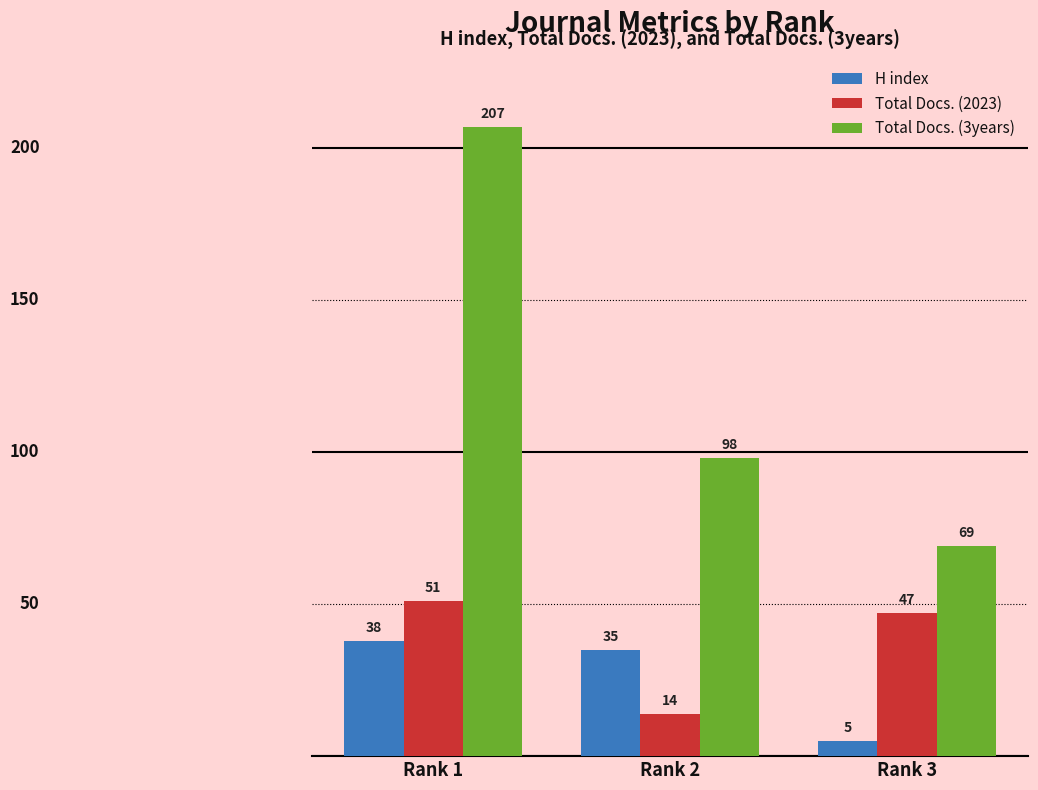

At which category is the sum across all series the highest?

Rank 1